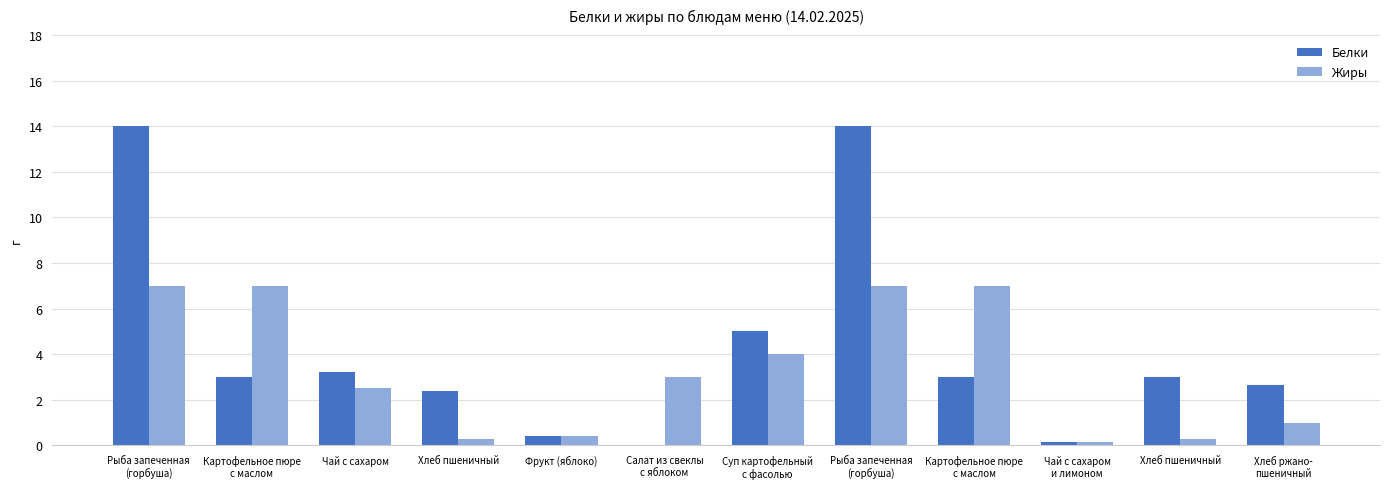

How many distinct data groups are displayed?

2